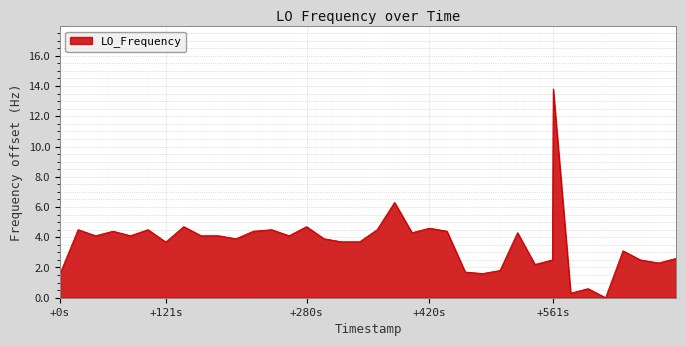

What is the maximum value shown in the chart?

13.8